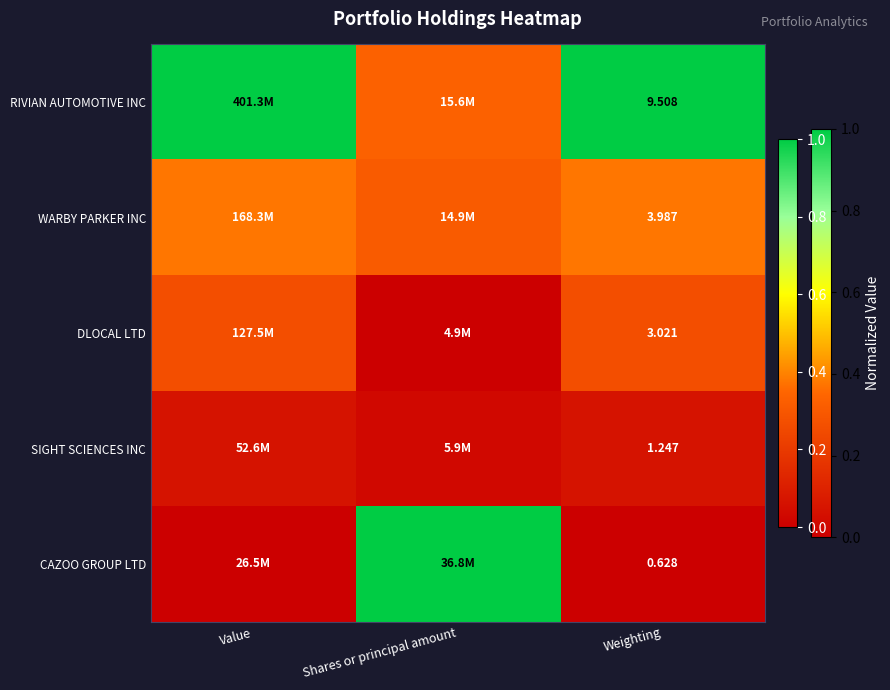

Rank the series at Weighting from lowest to highest value.

CAZOO GROUP LTD, SIGHT SCIENCES INC, DLOCAL LTD, WARBY PARKER INC, RIVIAN AUTOMOTIVE INC